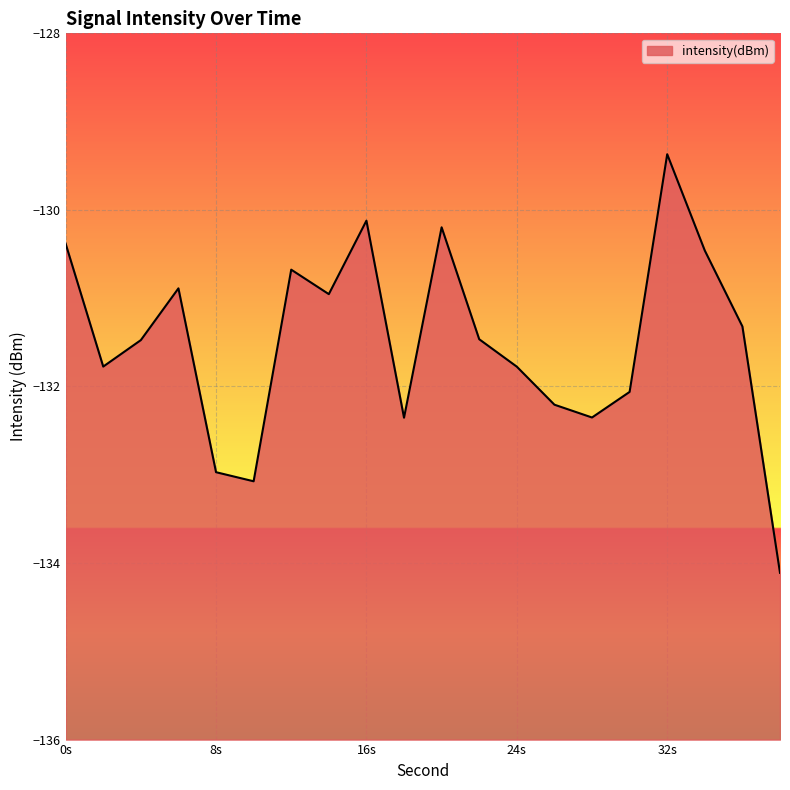

What is the difference between the maximum and minimum values?

4.7